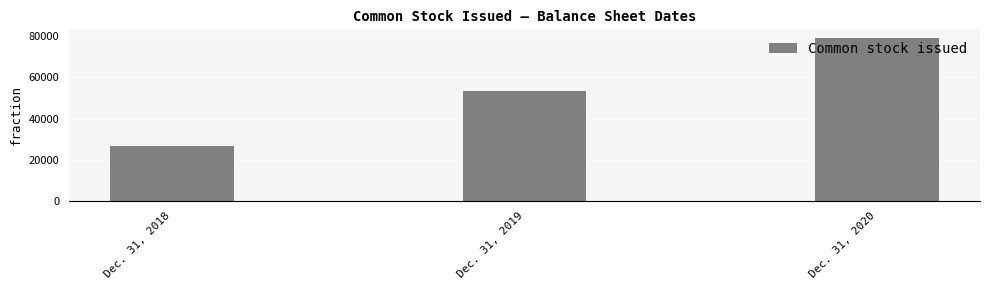

What is the difference between the second highest and minimum values?

26430